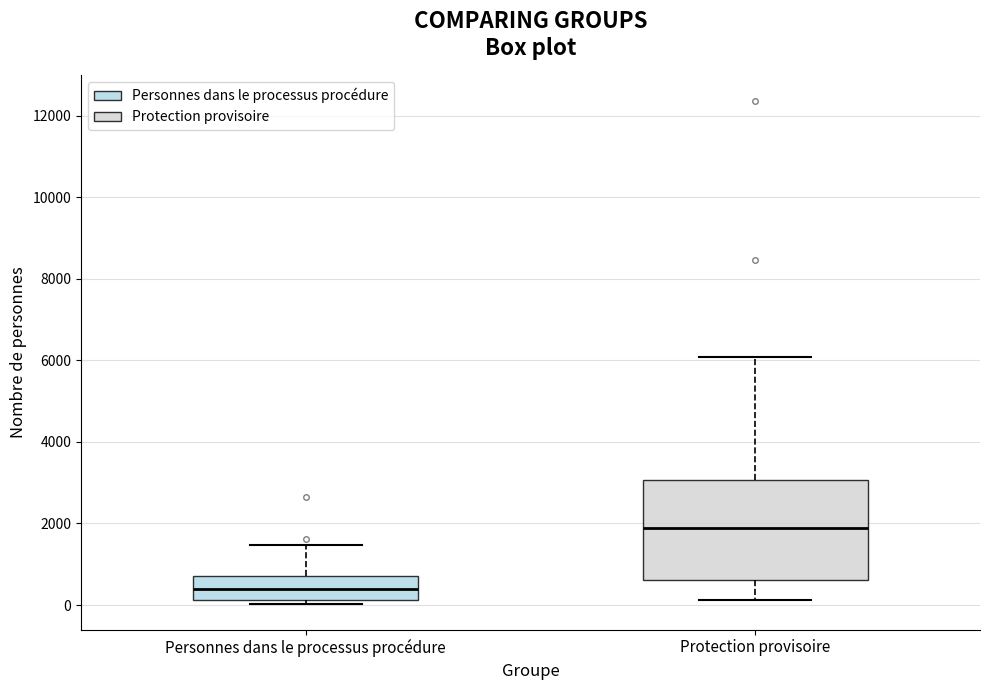

Where does the median line of the box for Personnes dans le processus procédure sit on the y-axis? The values are not printed on the chart, so give them approximately, as read against the axis.

400